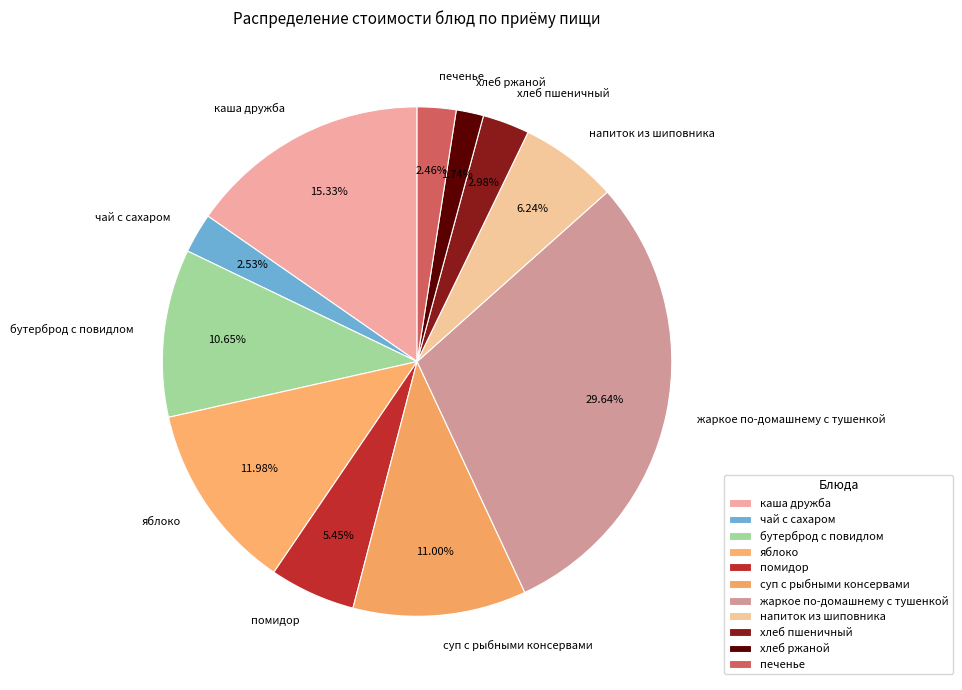

What is the smallest slice in the pie chart?

хлеб ржаной